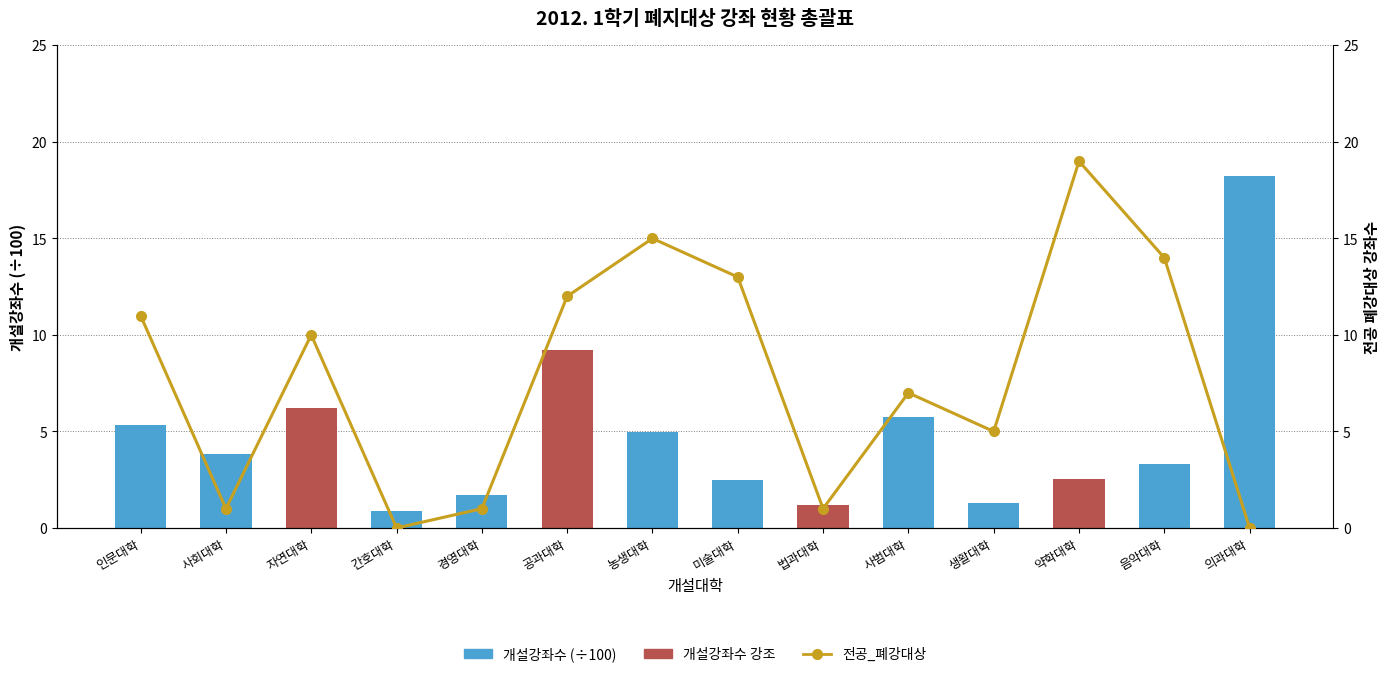

Reading left to right, transcribe all the data shown in this chart.

개설강좌수: 인문대학=5.3	사회대학=3.8	자연대학=6.2	간호대학=0.9	경영대학=1.7	공과대학=9.2	농생대학=5.0	미술대학=2.5	법과대학=1.2	사범대학=5.8	생활대학=1.3	약학대학=2.5	음악대학=3.3	의과대학=18.2
전공_폐강대상: 인문대학=11.0	사회대학=1.0	자연대학=10.0	간호대학=0.0	경영대학=1.0	공과대학=12.0	농생대학=15.0	미술대학=13.0	법과대학=1.0	사범대학=7.0	생활대학=5.0	약학대학=19.0	음악대학=14.0	의과대학=0.0